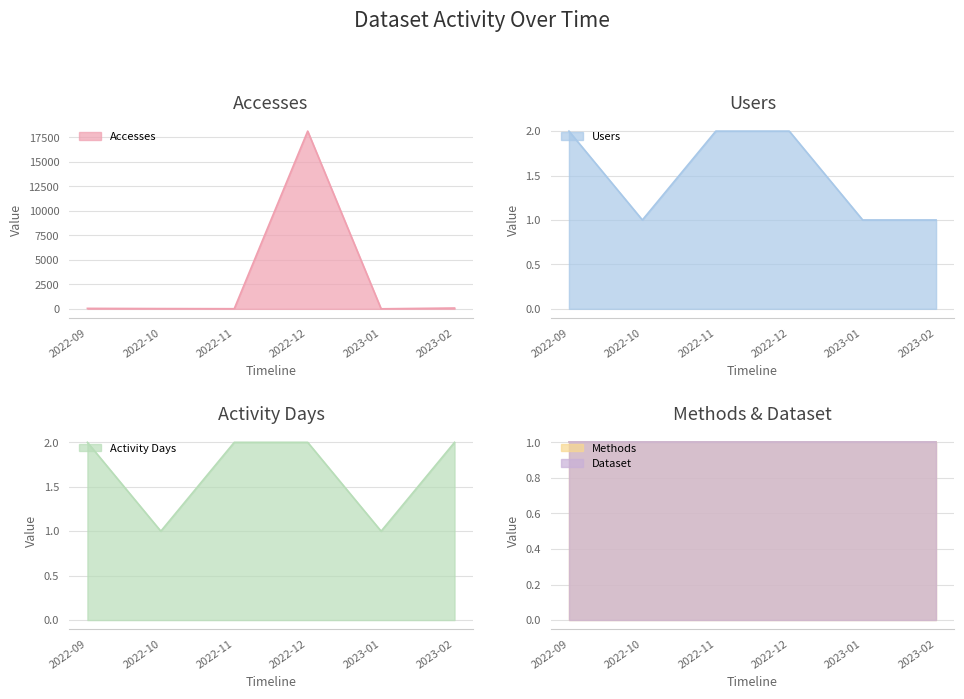

The value of Activity Days at 2022-11 is 1. True or false?

False